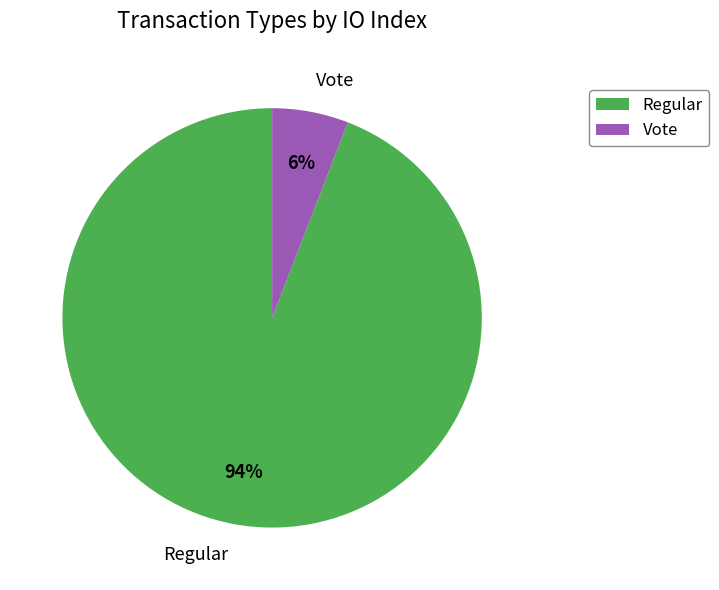

True or false: Vote accounts for 12% of the total.

False